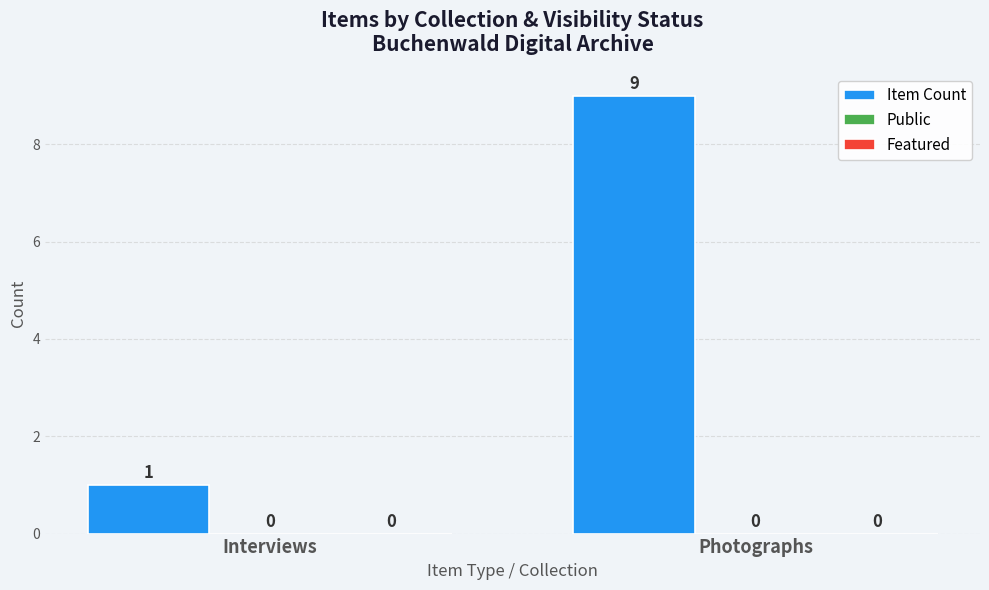

How many bars are there in total?

2